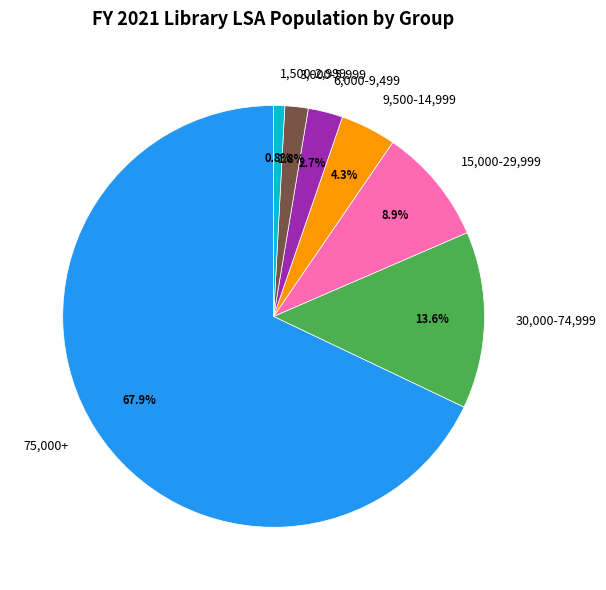

Which category has the biggest portion of the pie?

75,000+